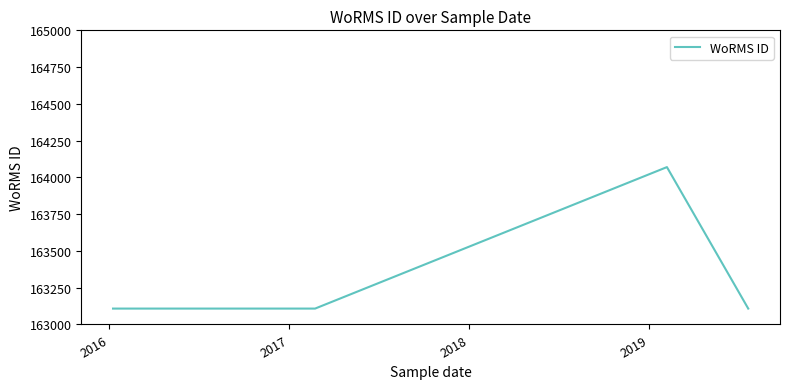

What is the smallest value displayed?

163108